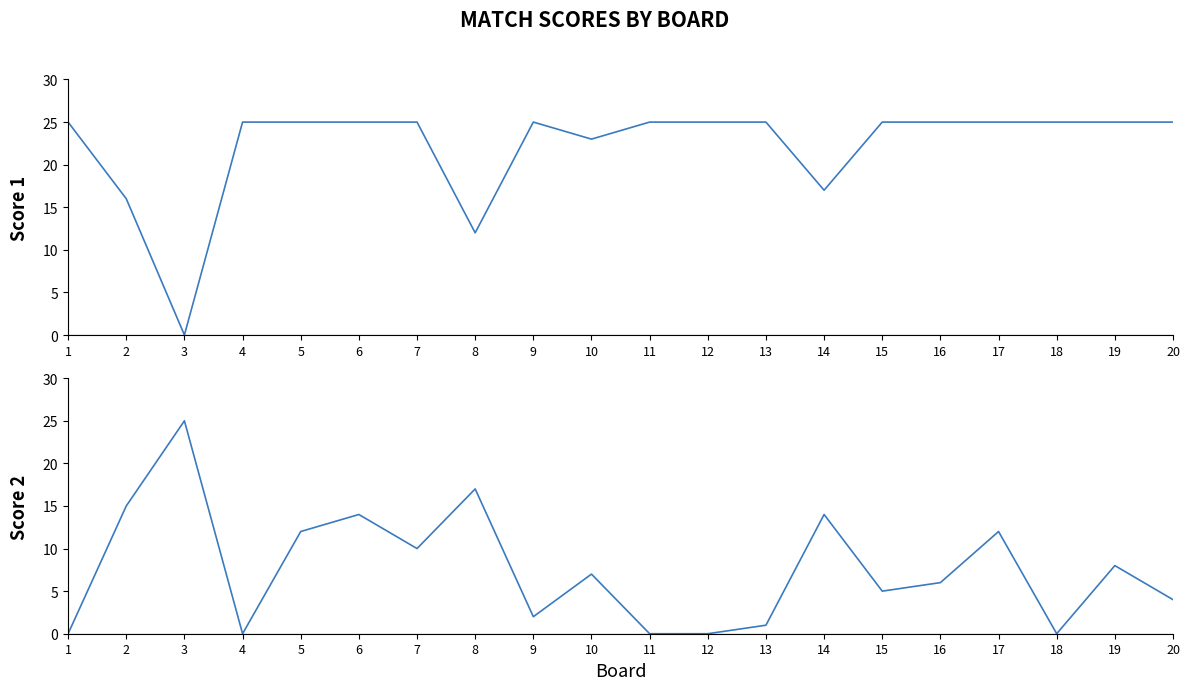

True or false: Score 1 and Score 2 cross at least once.

True